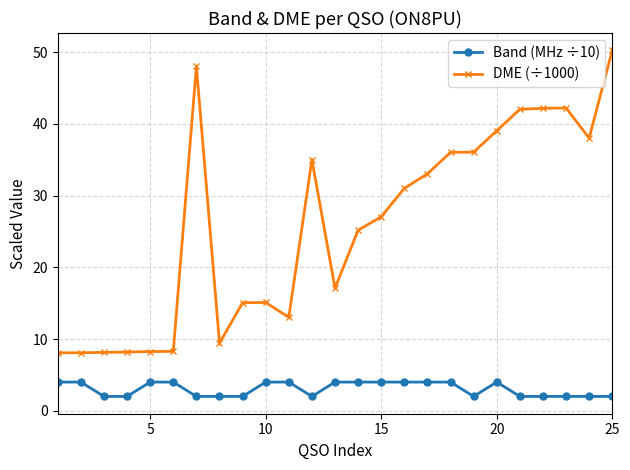

At how many categories does at least one series exceed 4?

25